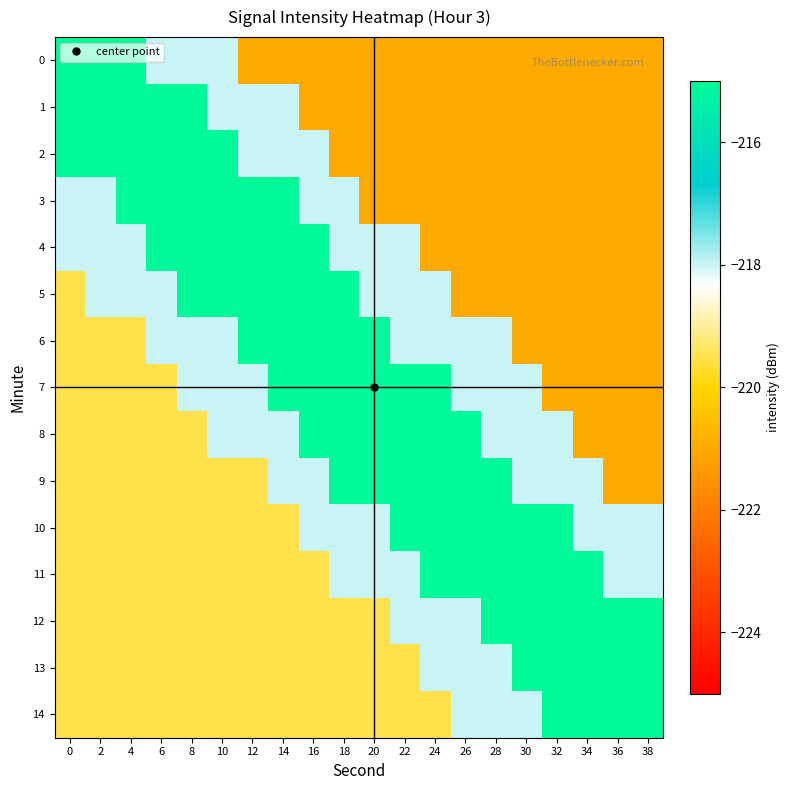

Reading left to right, extract all data points from this chart.

0: 0=-215.0	2=-215.0	4=-215.0	6=-218.0	8=-218.0	10=-218.0	12=-221.0	14=-221.0	16=-221.0	18=-221.0	20=-221.0	22=-221.0	24=-221.0	26=-221.0	28=-221.0	30=-221.0	32=-221.0	34=-221.0	36=-221.0	38=-221.0
1: 0=-215.0	2=-215.0	4=-215.0	6=-215.0	8=-215.0	10=-218.0	12=-218.0	14=-218.0	16=-221.0	18=-221.0	20=-221.0	22=-221.0	24=-221.0	26=-221.0	28=-221.0	30=-221.0	32=-221.0	34=-221.0	36=-221.0	38=-221.0
2: 0=-215.0	2=-215.0	4=-215.0	6=-215.0	8=-215.0	10=-215.0	12=-218.0	14=-218.0	16=-218.0	18=-221.0	20=-221.0	22=-221.0	24=-221.0	26=-221.0	28=-221.0	30=-221.0	32=-221.0	34=-221.0	36=-221.0	38=-221.0
3: 0=-218.0	2=-218.0	4=-215.0	6=-215.0	8=-215.0	10=-215.0	12=-215.0	14=-215.0	16=-218.0	18=-218.0	20=-221.0	22=-221.0	24=-221.0	26=-221.0	28=-221.0	30=-221.0	32=-221.0	34=-221.0	36=-221.0	38=-221.0
4: 0=-218.0	2=-218.0	4=-218.0	6=-215.0	8=-215.0	10=-215.0	12=-215.0	14=-215.0	16=-215.0	18=-218.0	20=-218.0	22=-218.0	24=-221.0	26=-221.0	28=-221.0	30=-221.0	32=-221.0	34=-221.0	36=-221.0	38=-221.0
5: 0=-219.5	2=-218.0	4=-218.0	6=-218.0	8=-215.0	10=-215.0	12=-215.0	14=-215.0	16=-215.0	18=-215.0	20=-218.0	22=-218.0	24=-218.0	26=-221.0	28=-221.0	30=-221.0	32=-221.0	34=-221.0	36=-221.0	38=-221.0
6: 0=-219.5	2=-219.5	4=-219.5	6=-218.0	8=-218.0	10=-218.0	12=-215.0	14=-215.0	16=-215.0	18=-215.0	20=-215.0	22=-218.0	24=-218.0	26=-218.0	28=-218.0	30=-221.0	32=-221.0	34=-221.0	36=-221.0	38=-221.0
7: 0=-219.5	2=-219.5	4=-219.5	6=-219.5	8=-218.0	10=-218.0	12=-218.0	14=-215.0	16=-215.0	18=-215.0	20=-215.0	22=-215.0	24=-215.0	26=-218.0	28=-218.0	30=-218.0	32=-221.0	34=-221.0	36=-221.0	38=-221.0
8: 0=-219.5	2=-219.5	4=-219.5	6=-219.5	8=-219.5	10=-218.0	12=-218.0	14=-218.0	16=-215.0	18=-215.0	20=-215.0	22=-215.0	24=-215.0	26=-215.0	28=-218.0	30=-218.0	32=-218.0	34=-221.0	36=-221.0	38=-221.0
9: 0=-219.5	2=-219.5	4=-219.5	6=-219.5	8=-219.5	10=-219.5	12=-219.5	14=-218.0	16=-218.0	18=-215.0	20=-215.0	22=-215.0	24=-215.0	26=-215.0	28=-215.0	30=-218.0	32=-218.0	34=-218.0	36=-221.0	38=-221.0
10: 0=-219.5	2=-219.5	4=-219.5	6=-219.5	8=-219.5	10=-219.5	12=-219.5	14=-219.5	16=-218.0	18=-218.0	20=-218.0	22=-215.0	24=-215.0	26=-215.0	28=-215.0	30=-215.0	32=-215.0	34=-218.0	36=-218.0	38=-218.0
11: 0=-219.5	2=-219.5	4=-219.5	6=-219.5	8=-219.5	10=-219.5	12=-219.5	14=-219.5	16=-219.5	18=-218.0	20=-218.0	22=-218.0	24=-215.0	26=-215.0	28=-215.0	30=-215.0	32=-215.0	34=-215.0	36=-218.0	38=-218.0
12: 0=-219.5	2=-219.5	4=-219.5	6=-219.5	8=-219.5	10=-219.5	12=-219.5	14=-219.5	16=-219.5	18=-219.5	20=-219.5	22=-218.0	24=-218.0	26=-218.0	28=-215.0	30=-215.0	32=-215.0	34=-215.0	36=-215.0	38=-215.0
13: 0=-219.5	2=-219.5	4=-219.5	6=-219.5	8=-219.5	10=-219.5	12=-219.5	14=-219.5	16=-219.5	18=-219.5	20=-219.5	22=-219.5	24=-218.0	26=-218.0	28=-218.0	30=-215.0	32=-215.0	34=-215.0	36=-215.0	38=-215.0
14: 0=-219.5	2=-219.5	4=-219.5	6=-219.5	8=-219.5	10=-219.5	12=-219.5	14=-219.5	16=-219.5	18=-219.5	20=-219.5	22=-219.5	24=-219.5	26=-218.0	28=-218.0	30=-218.0	32=-215.0	34=-215.0	36=-215.0	38=-215.0